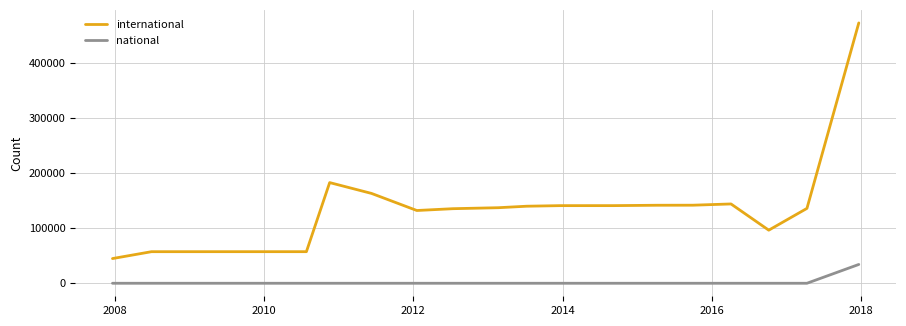

True or false: international and national cross at least once.

False